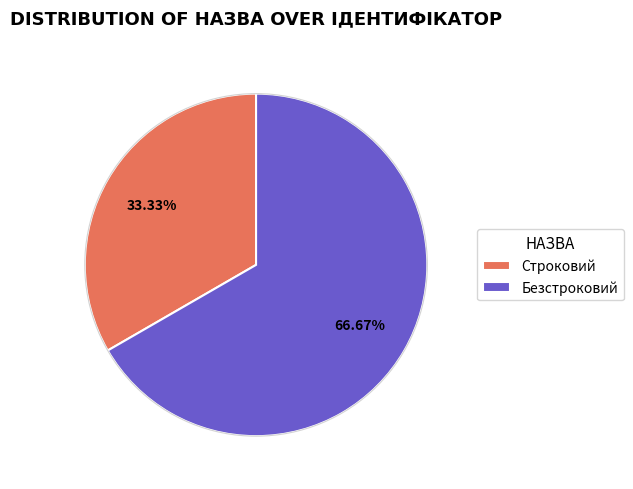

To the nearest percent, what percentage of the pie is Безстроковий?

67%